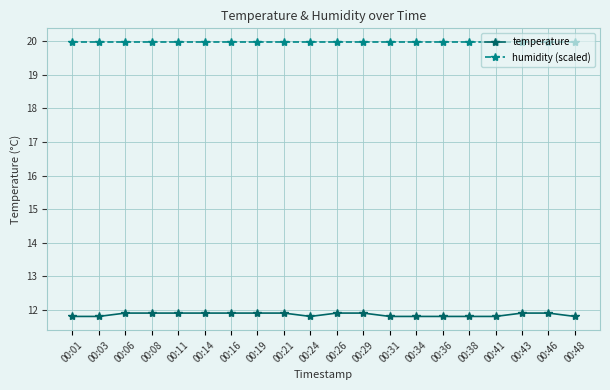

What is the lowest value of the humidity (scaled) series?

20.0